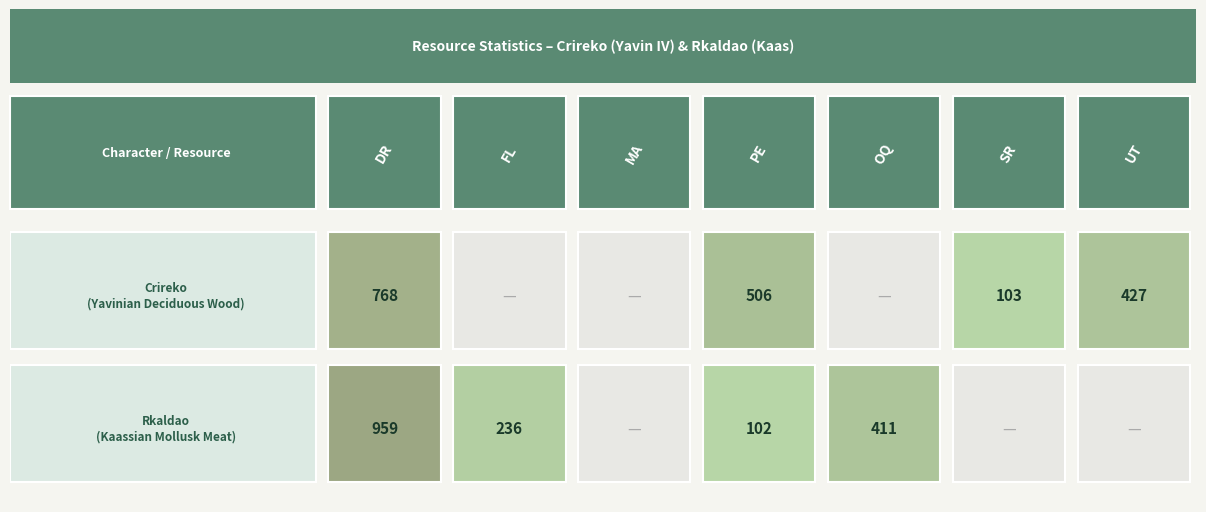

What is the maximum value for Crireko?

768